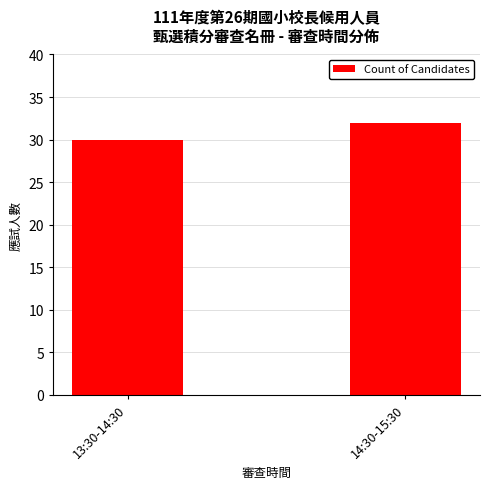

How many data points are less than 32?

1